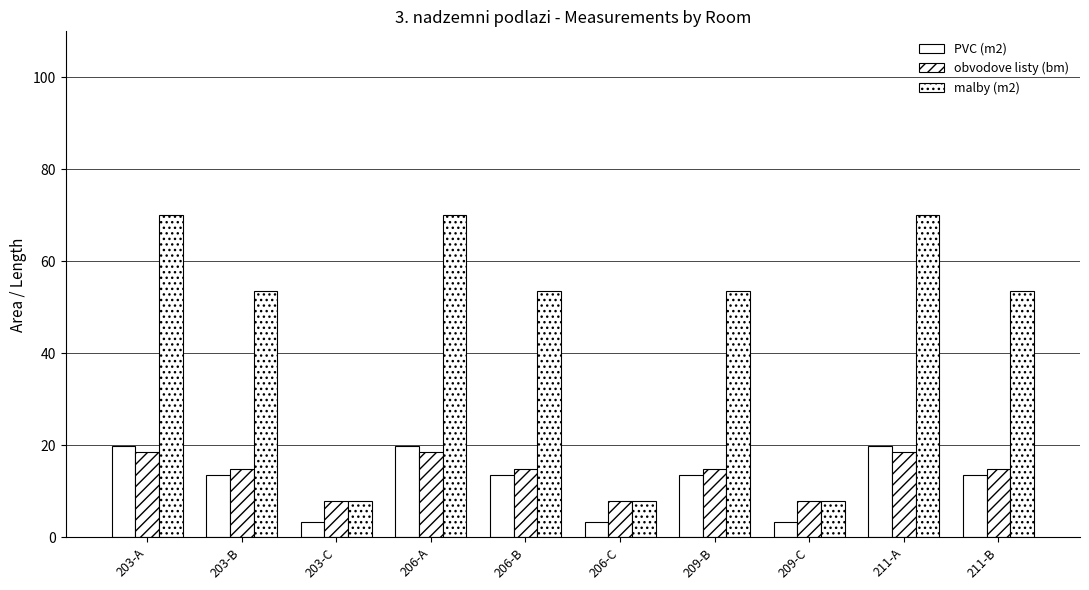

At 206-C, list the series in order from largest to smallest.

malby (m2), obvodove listy (bm), PVC (m2)